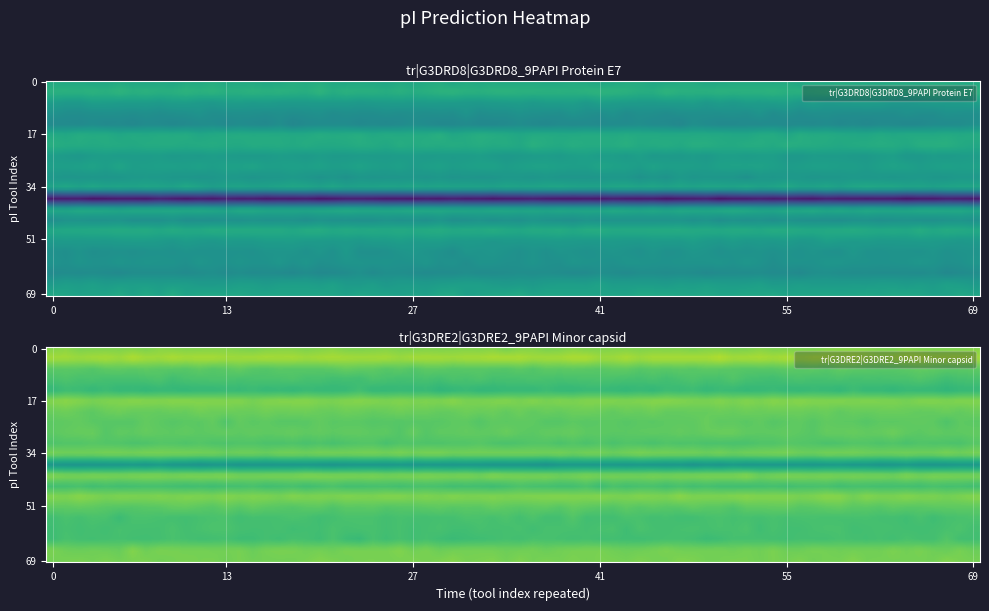

Reading left to right, what are all the values shown in this chart?

tr|G3DRD8|G3DRD8_9PAPI Protein E7: Bjellqvist=4.5	DTASelect=4.6	Dawson=4.4	EMBOSS=4.2	Grimsley=4.2	IPC2_peptide=4.5	IPC2_protein=4.5	IPC_peptide=4.4	IPC_protein=4.4	Lehninger=4.3	Nozaki=4.5	Patrickios=3.2	ProMoST=4.5	Rodwell=4.3	Sillero=4.5	Solomon=4.4	Thurlkill=4.3	Toseland=4.3	Wikipedia=4.2	IPC2.protein.svr19=4.4	IPC2.peptide.svr19=4.5
tr|G3DRE2|G3DRE2_9PAPI Minor capsid: Bjellqvist=5.0	DTASelect=5.2	Dawson=4.9	EMBOSS=4.8	Grimsley=4.7	IPC2_peptide=5.0	IPC2_protein=4.9	IPC_peptide=4.9	IPC_protein=4.9	Lehninger=4.8	Nozaki=5.0	Patrickios=4.3	ProMoST=5.0	Rodwell=4.7	Sillero=5.0	Solomon=4.9	Thurlkill=4.8	Toseland=4.8	Wikipedia=4.7	IPC2.protein.svr19=5.0	IPC2.peptide.svr19=5.0